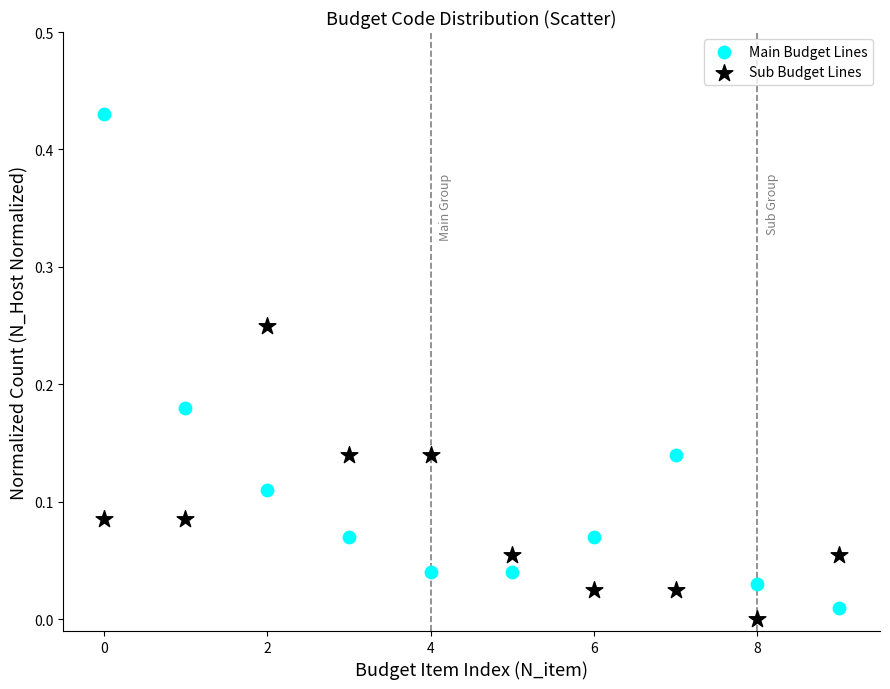

Which series contains the lowest Y value?

Sub Budget Lines